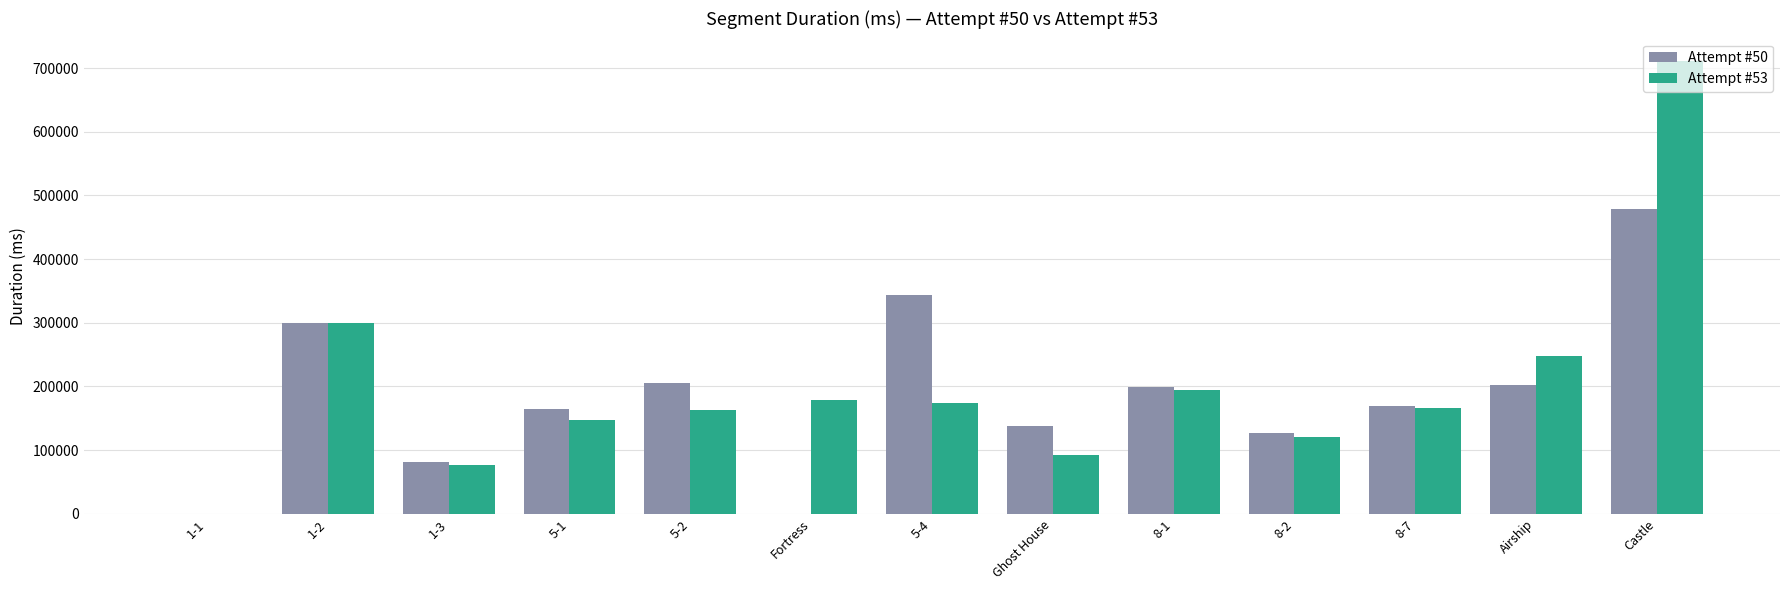

How many distinct data groups are displayed?

2